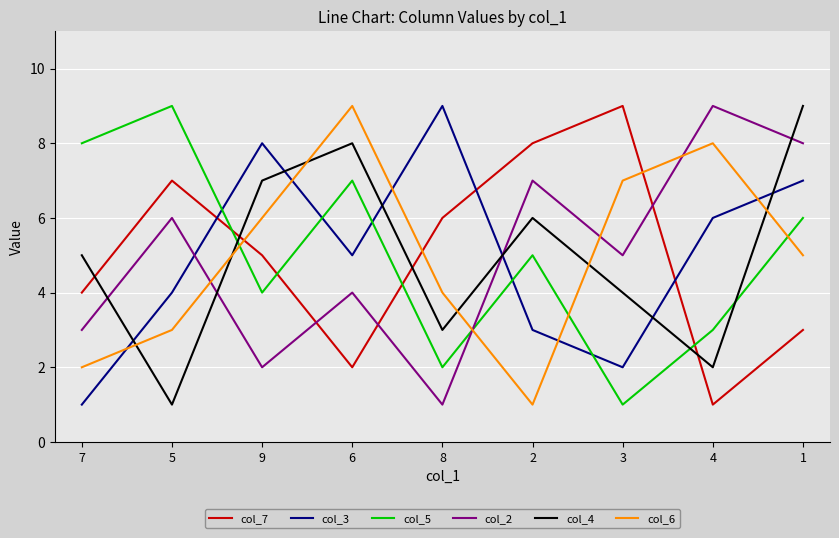

How many values in the col_3 series are below 5?

4